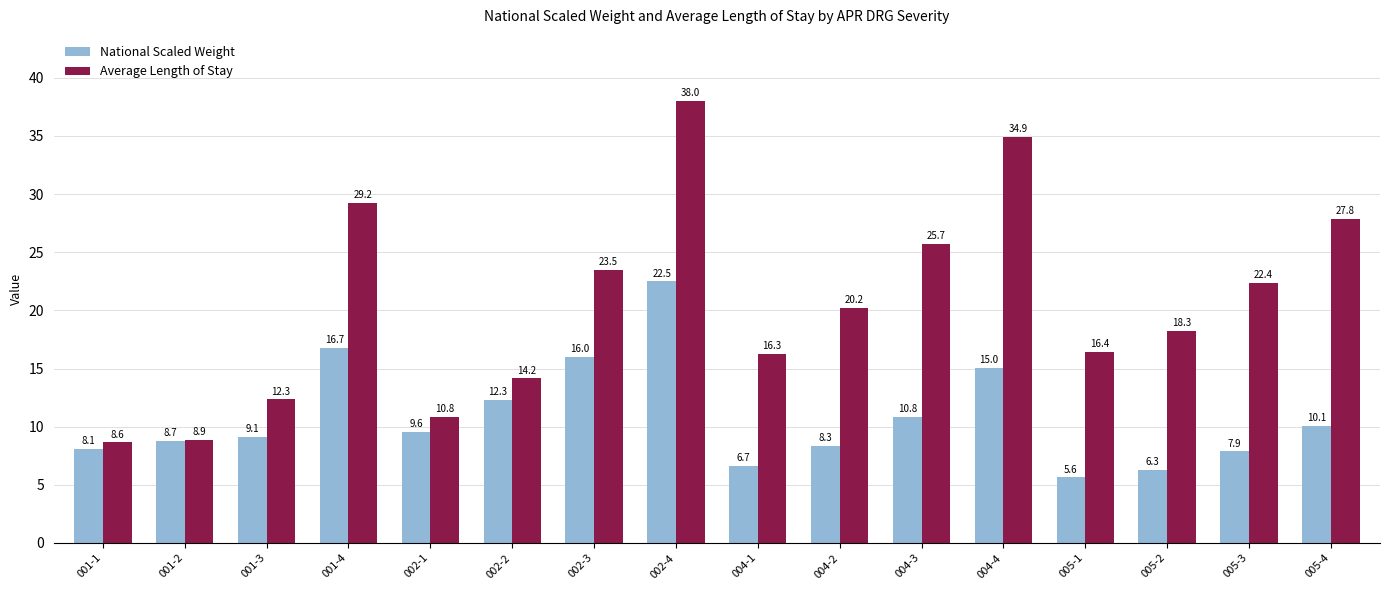

List the series in order of their peak value, highest first.

Average Length of Stay, National Scaled Weight